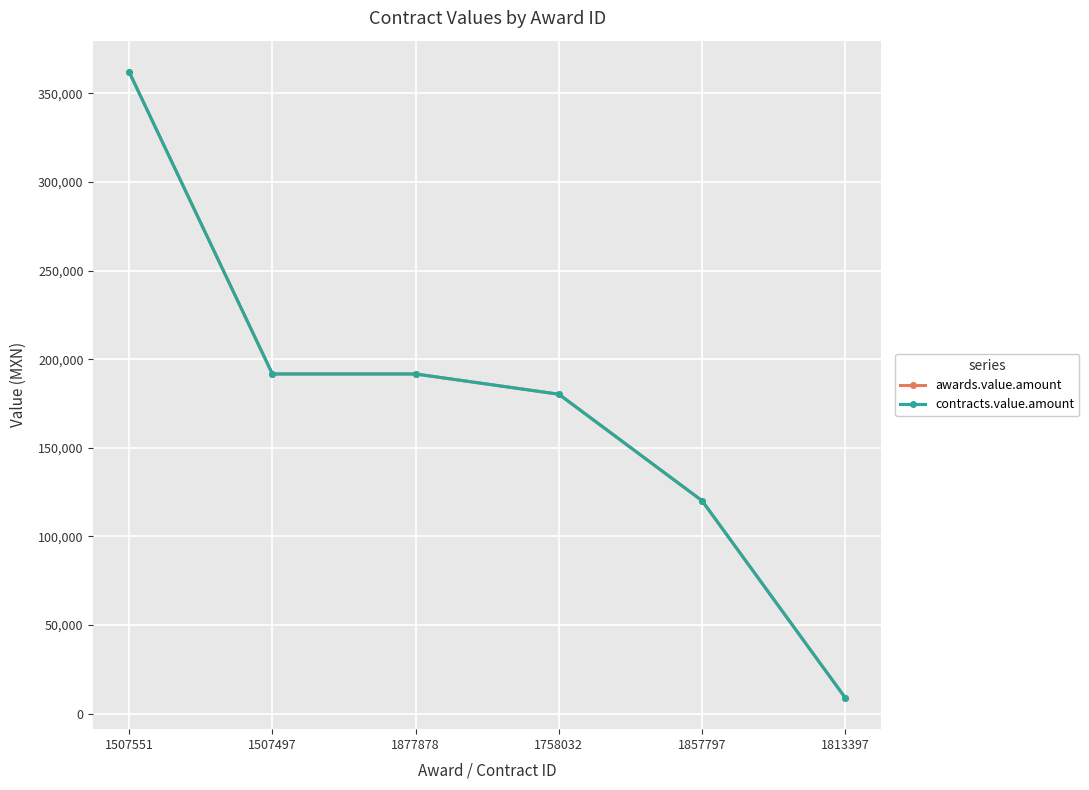

What value does the contracts.value.amount series have at 1813397?

8949.8